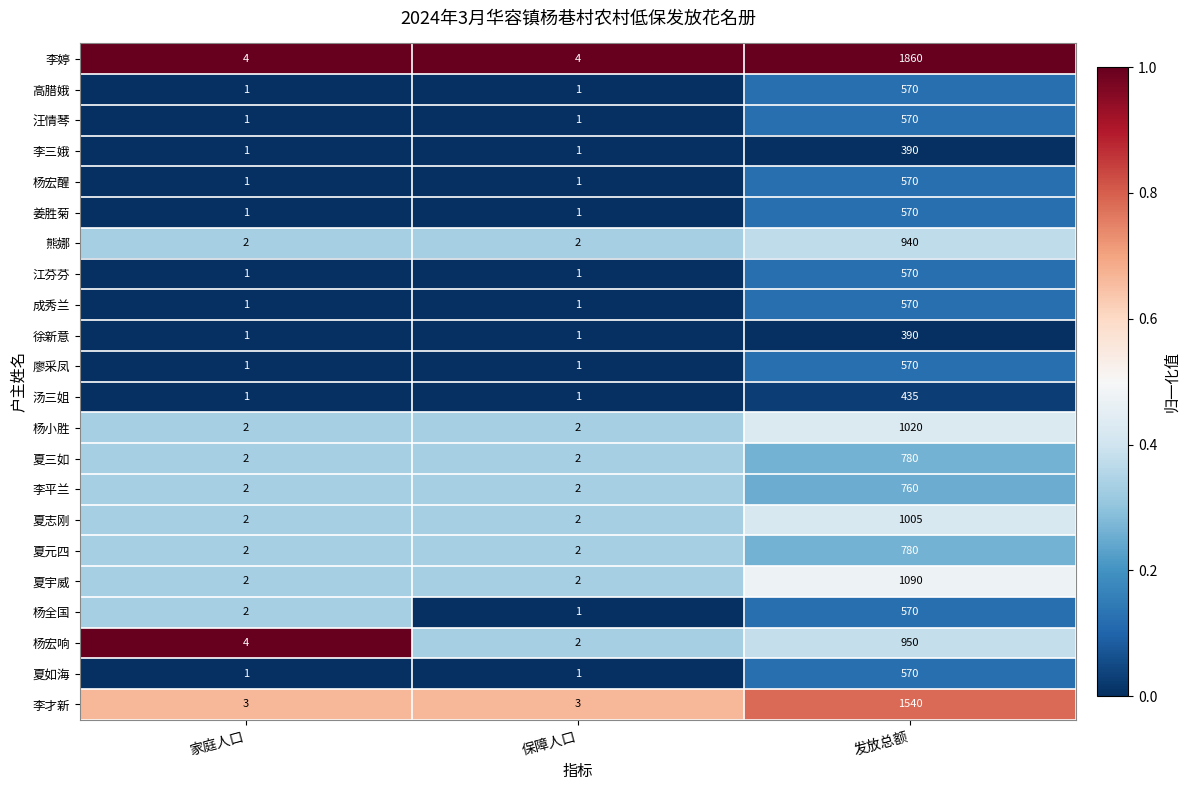

Between 保障人口 and 发放总额, which series saw the biggest shift?

李婷